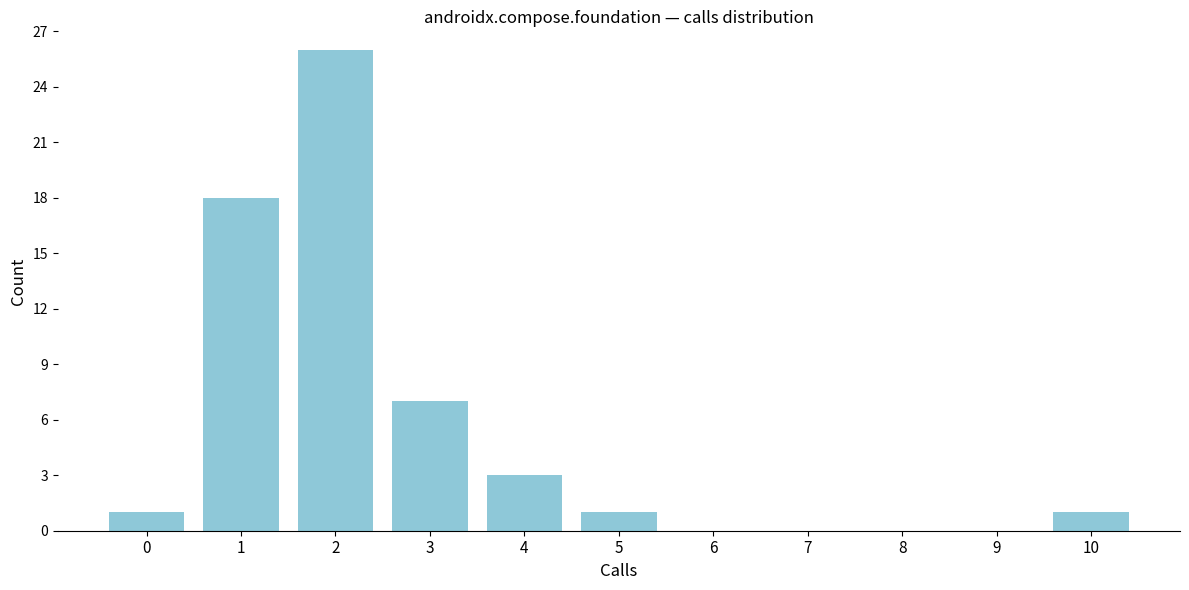

What is the height of the bar covering -0.5 to 0.5 on the x-axis? The values are not printed on the chart, so give them approximately, as read against the axis.

1